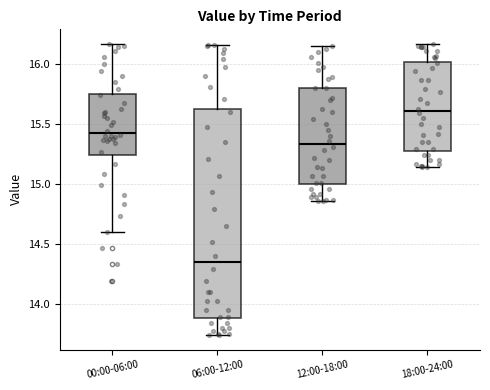

Which box is the tallest, from its lower edge to its upper edge?

06:00-12:00